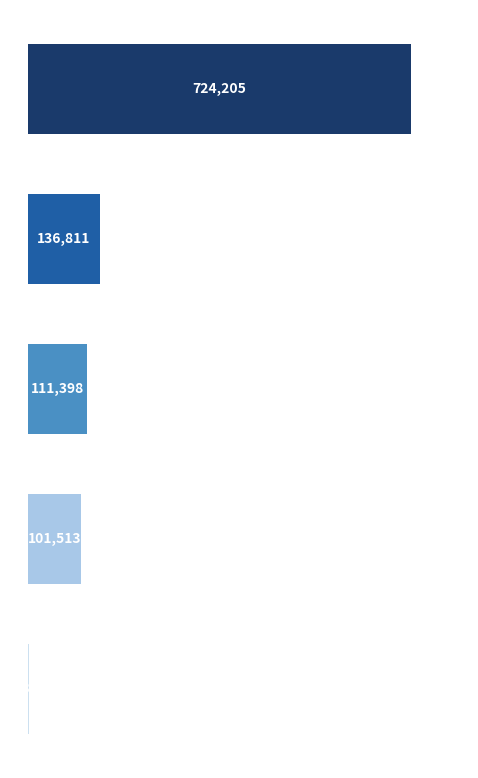

Does the chart contain any negative values?

No